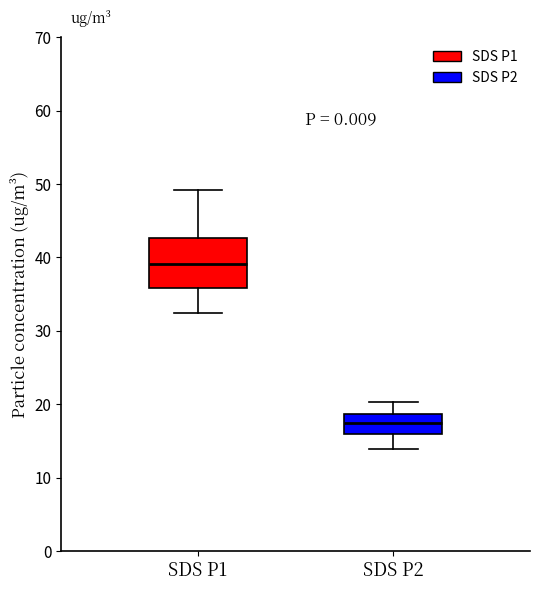

Reading left to right, read every box against the y-axis: the position of its median line, the range the box covers, and the ends of its whiskers. The values are not printed on the chart, so give them approximately, as read against the axis.

SDS P1: median 39, box 36 to 43, whiskers 32 to 49
SDS P2: median 17, box 16 to 19, whiskers 14 to 20